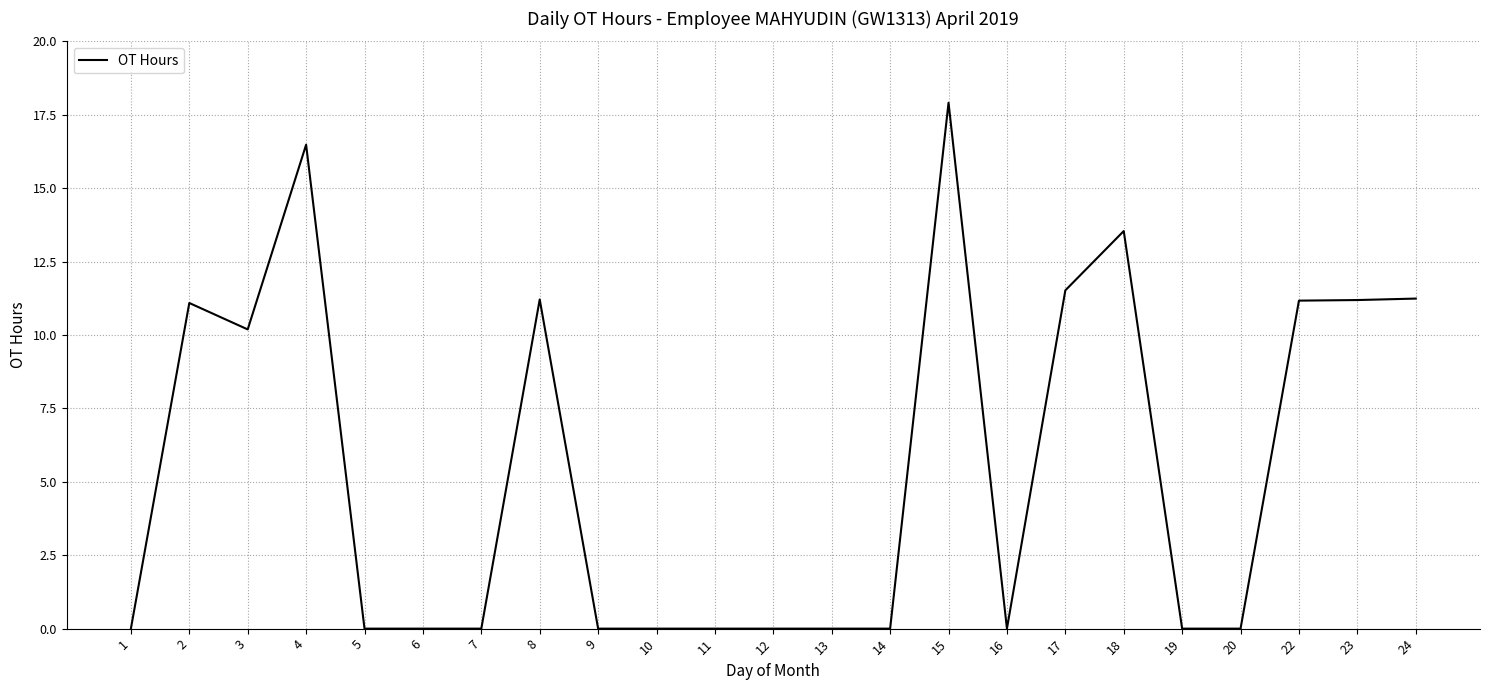

Does the chart display data point markers on the line(s)?

No